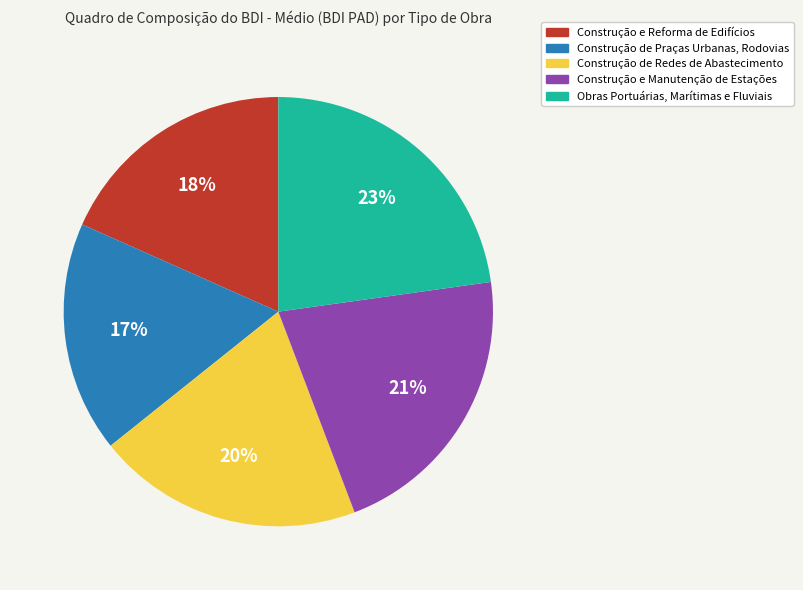

How many slices are in this pie chart?

5